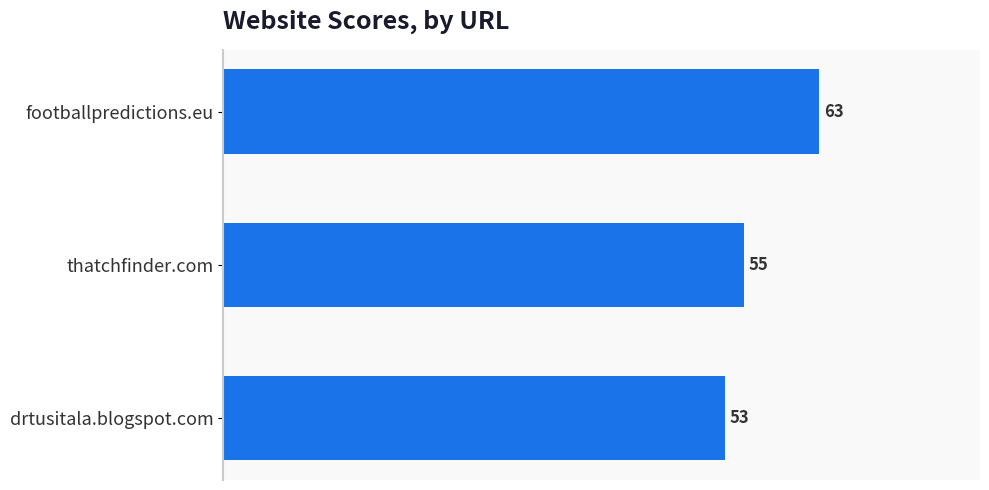

What is the smallest value displayed?

53